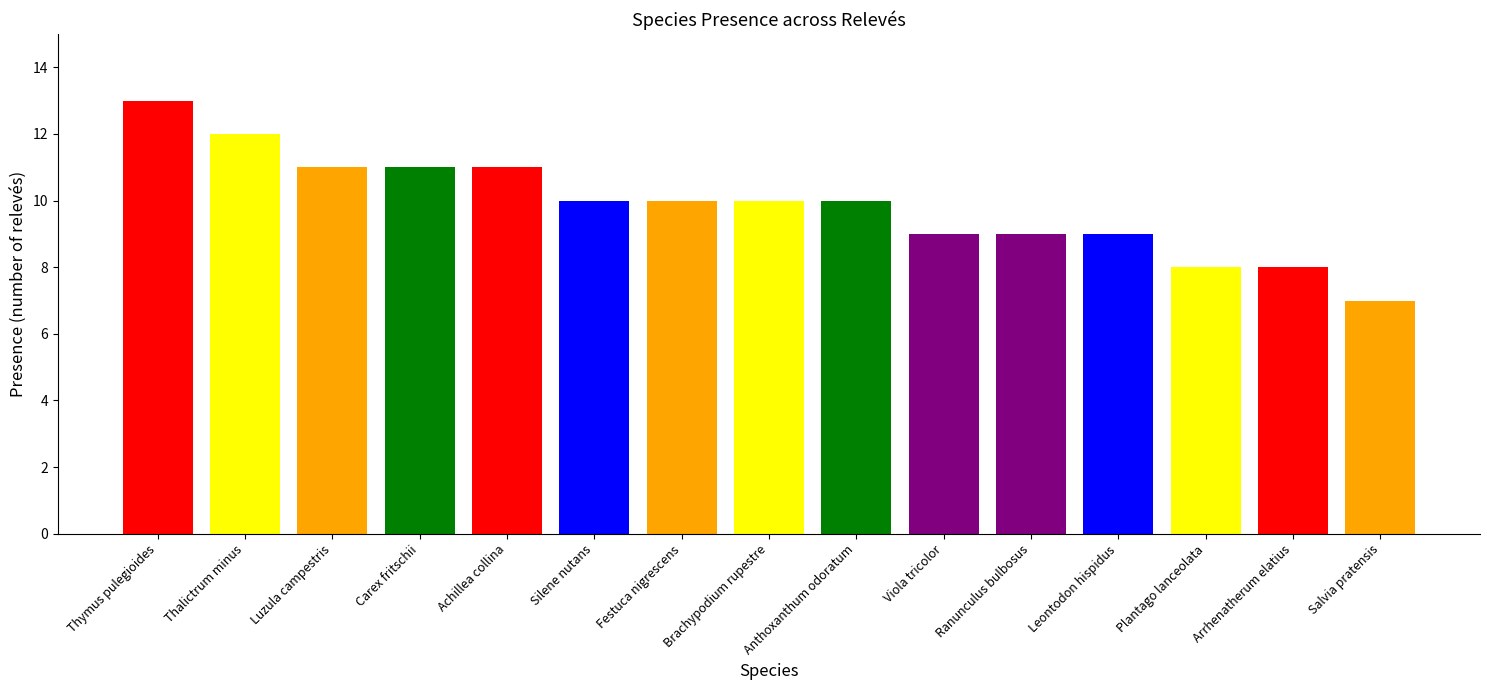

The value at Thalictrum minus is 12. True or false?

True